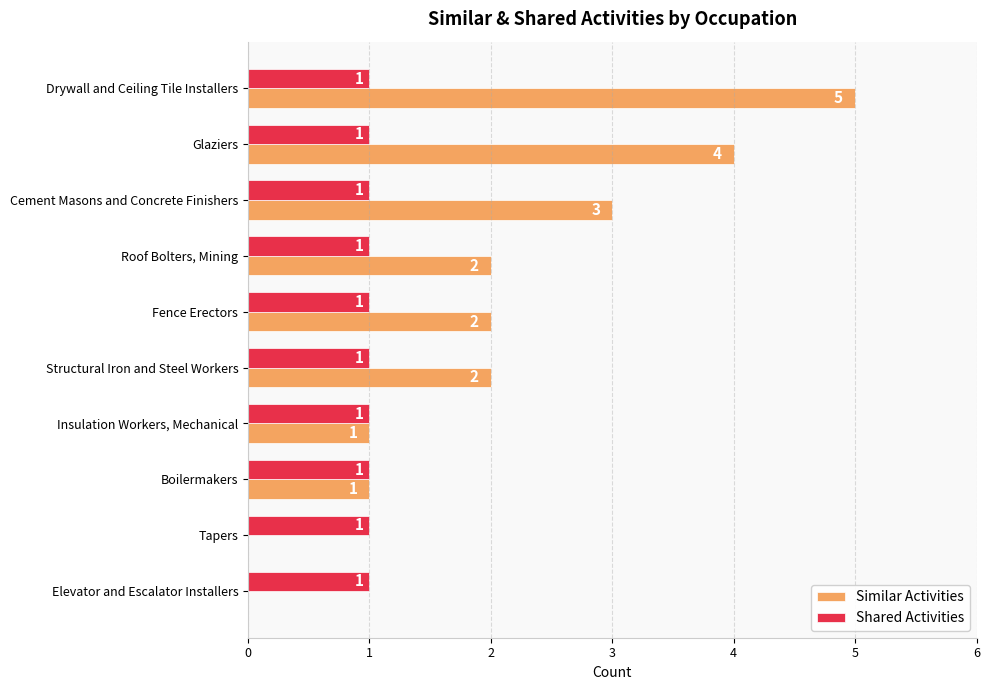

At which category is the sum across all series the highest?

Drywall and Ceiling Tile Installers